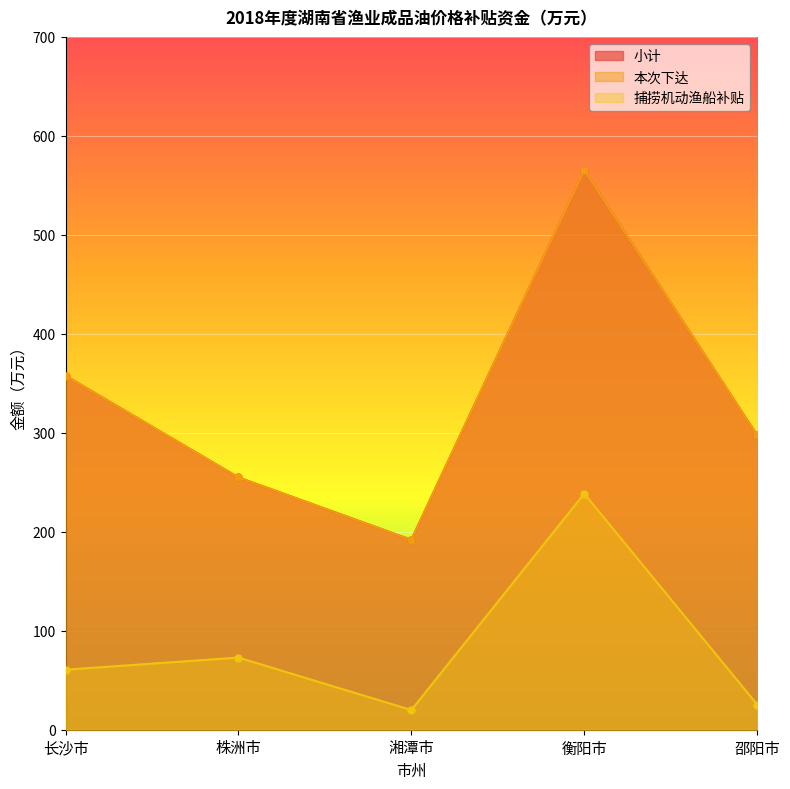

At which label does 小计 first exceed 297?

长沙市